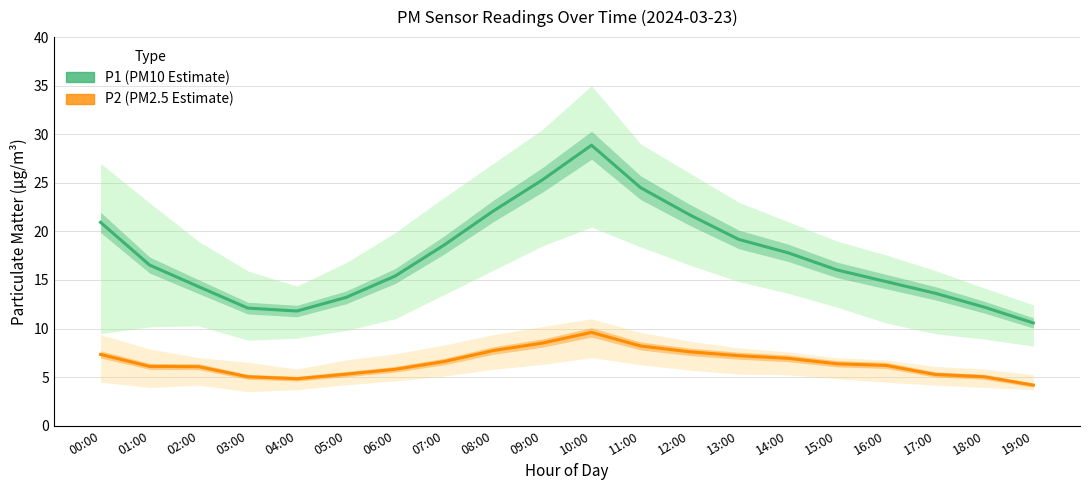

What is the label of the 7th point from the right?

13:00